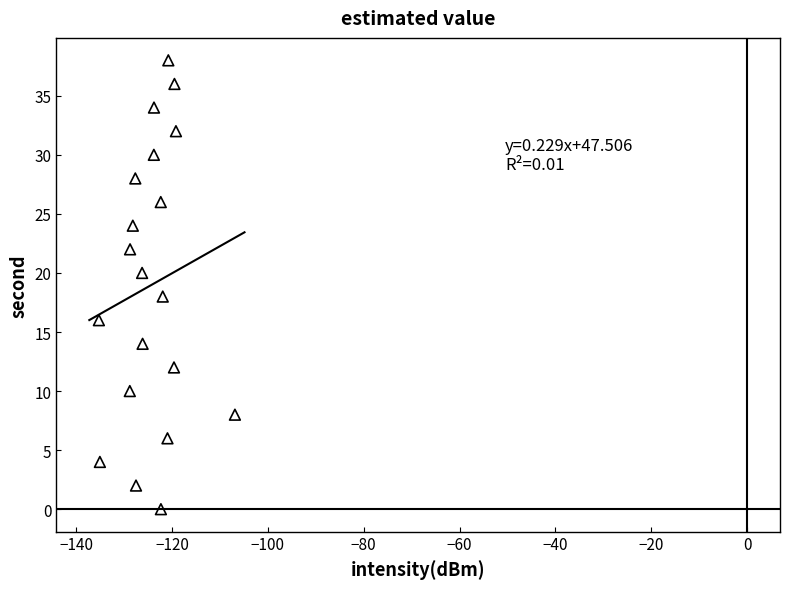

What is the range of Y values (max minus min)?

38